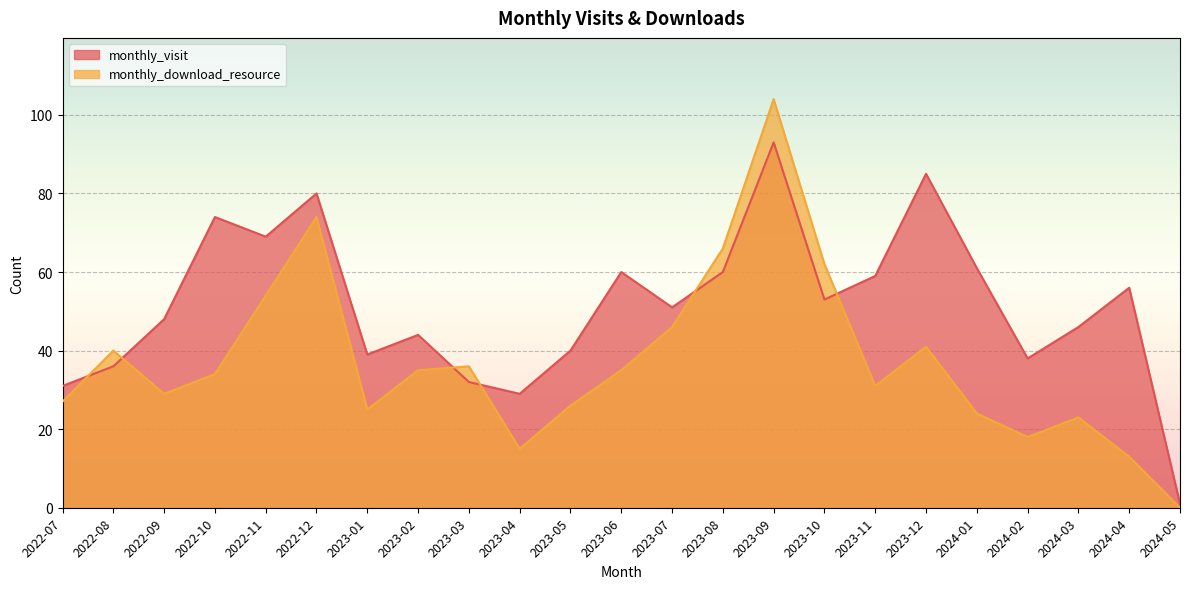

How many lines are shown in the chart?

2